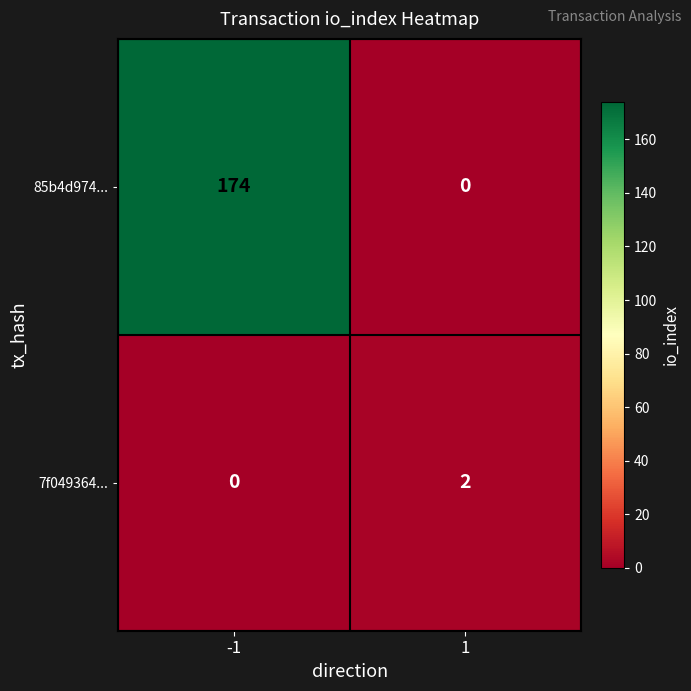

Which series has the widest spread of values?

85b4d974...